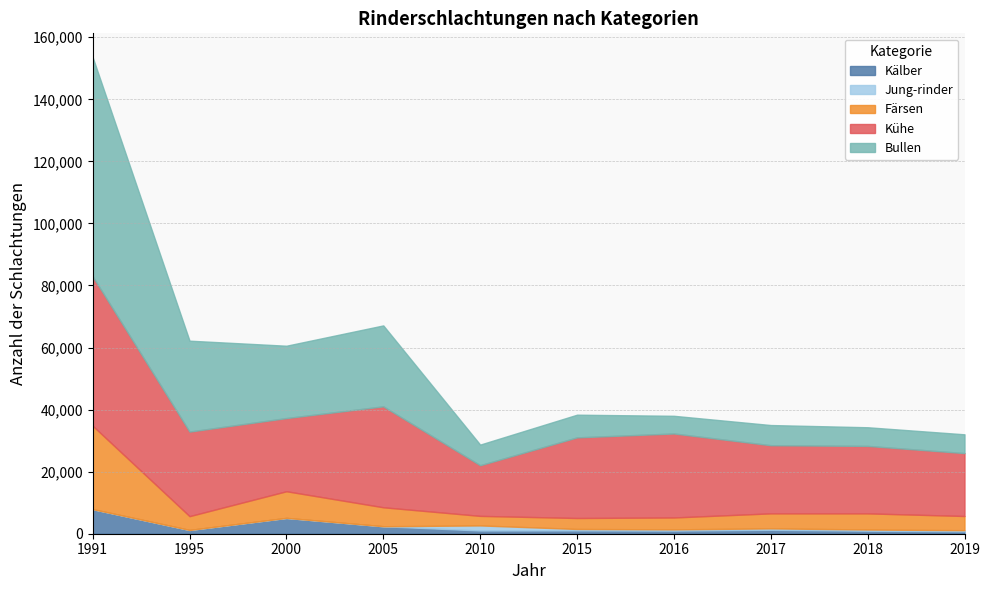

Is the value of Bullen at 1991 greater than the value of Kälber at 1995?

Yes